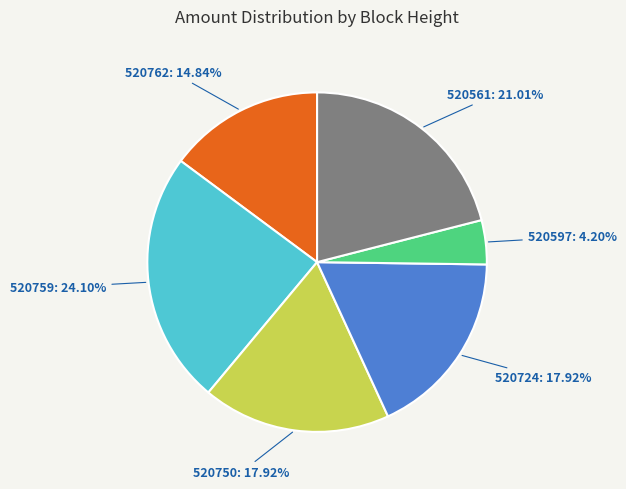

To the nearest percent, what is the difference between the largest and smallest slice percentages?

20%